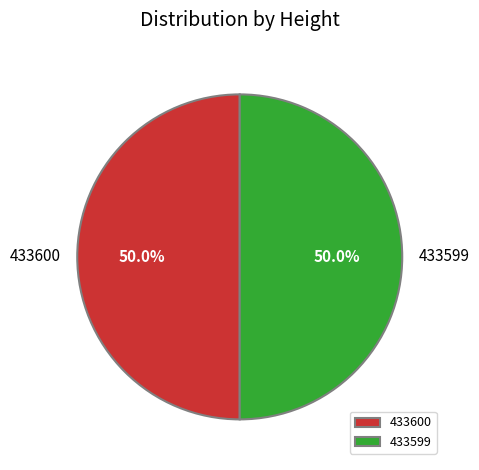

How much of the chart is everything except 433600?

50.0%